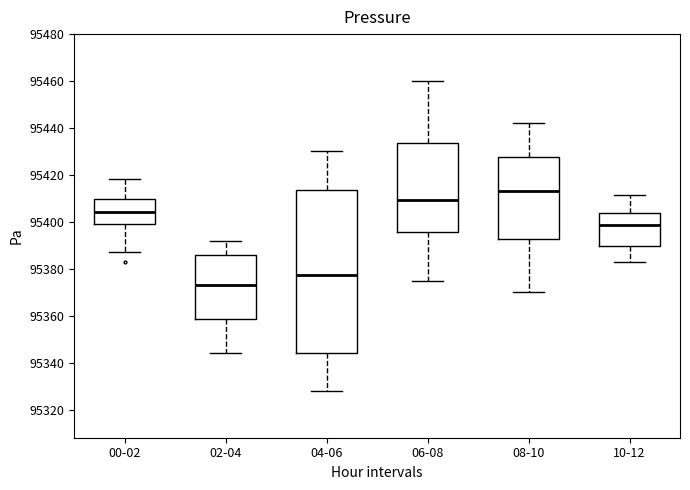

Which box has the lowest median line?

02-04